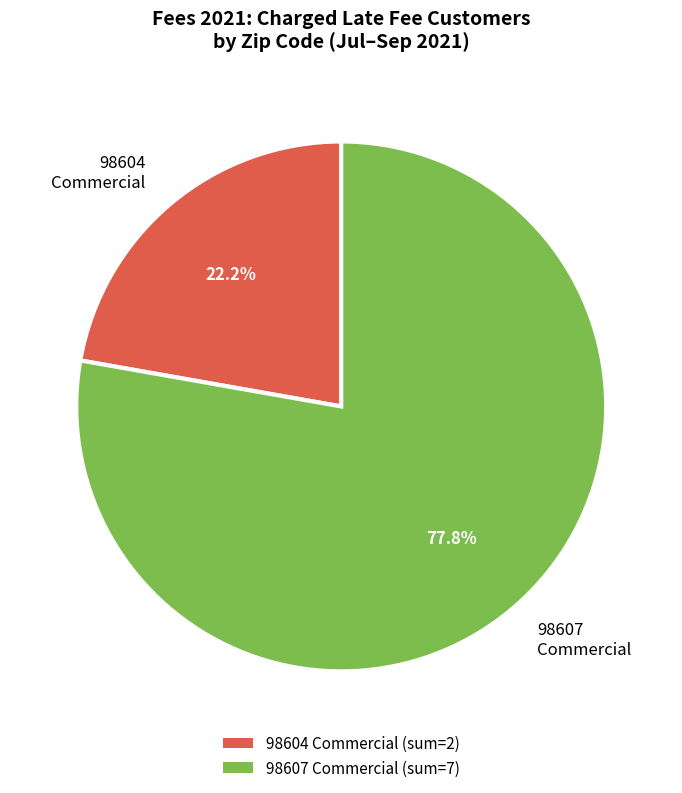

To the nearest percent, what is the average slice percentage?

50%